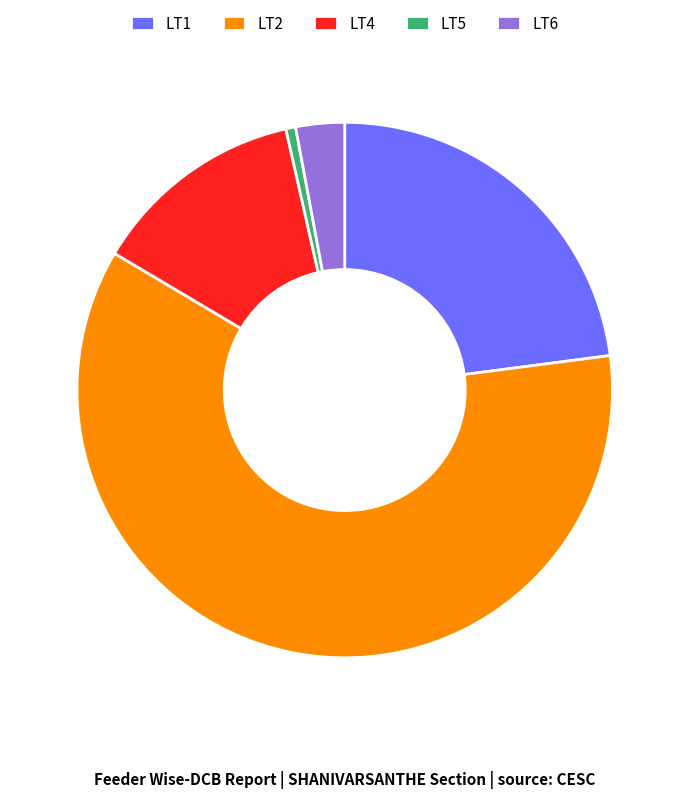

Between LT4 and LT5, which is larger?

LT4